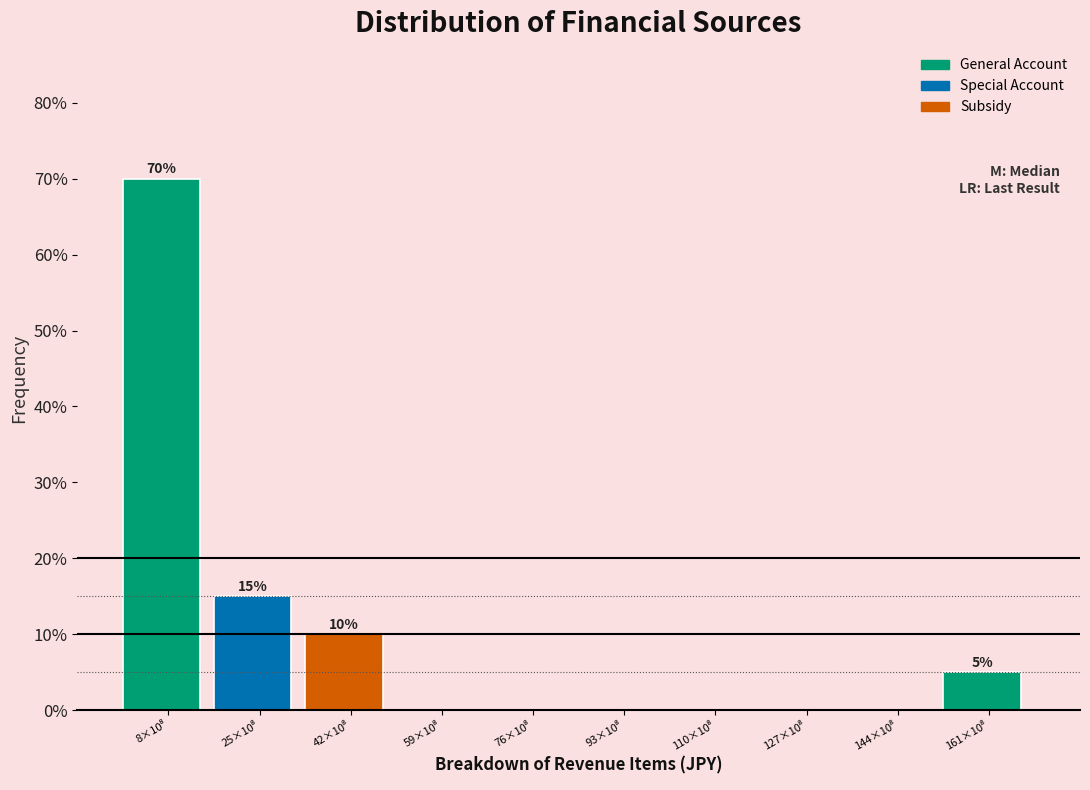

What is the greatest value displayed?

70